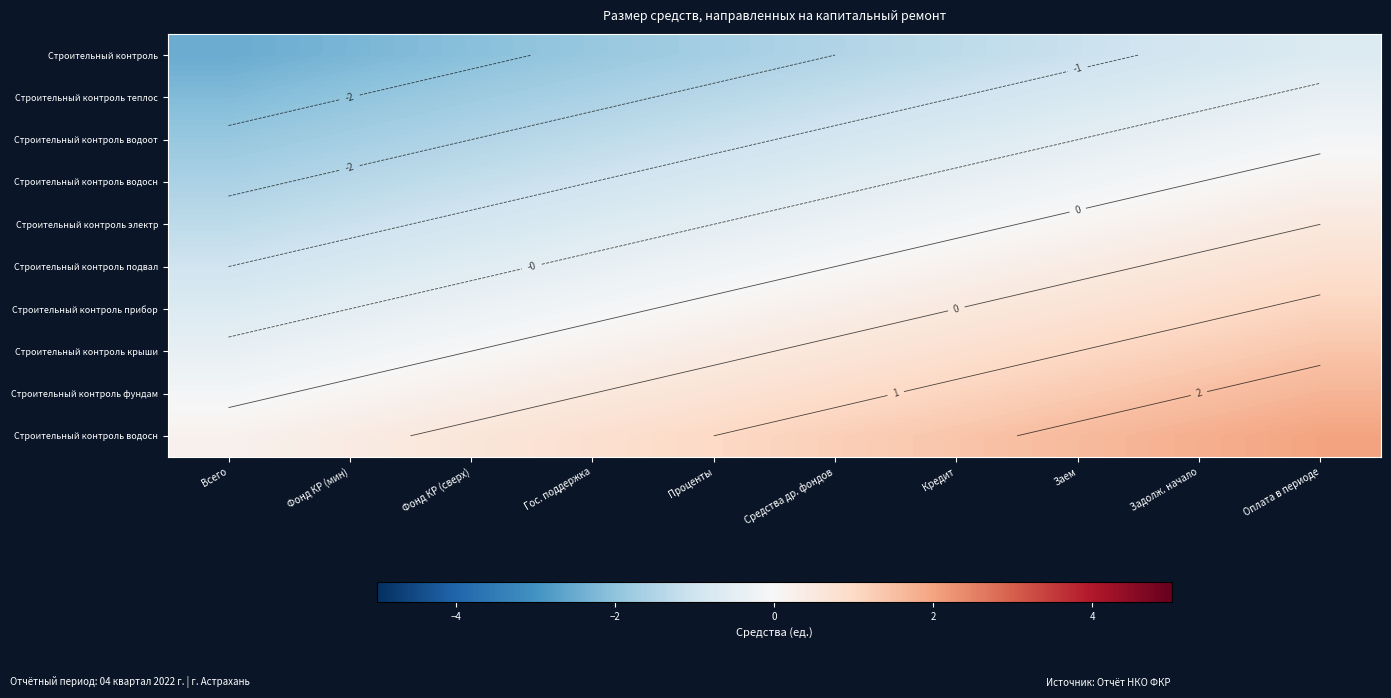

At which category is the sum across all series the highest?

Оплата в периоде